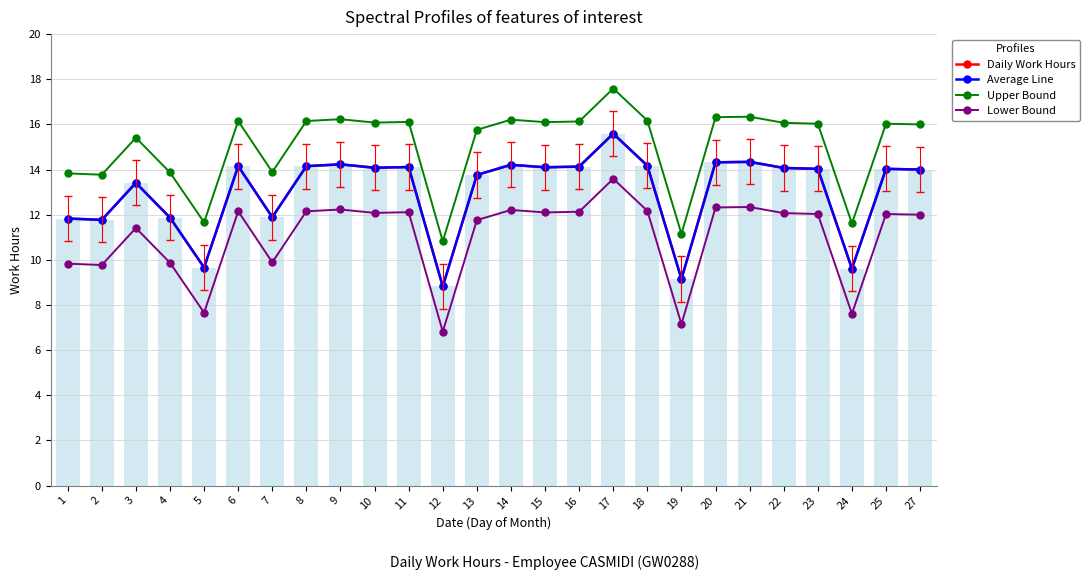

Between 6 and 13, which series saw the biggest shift?

Daily Work Hours